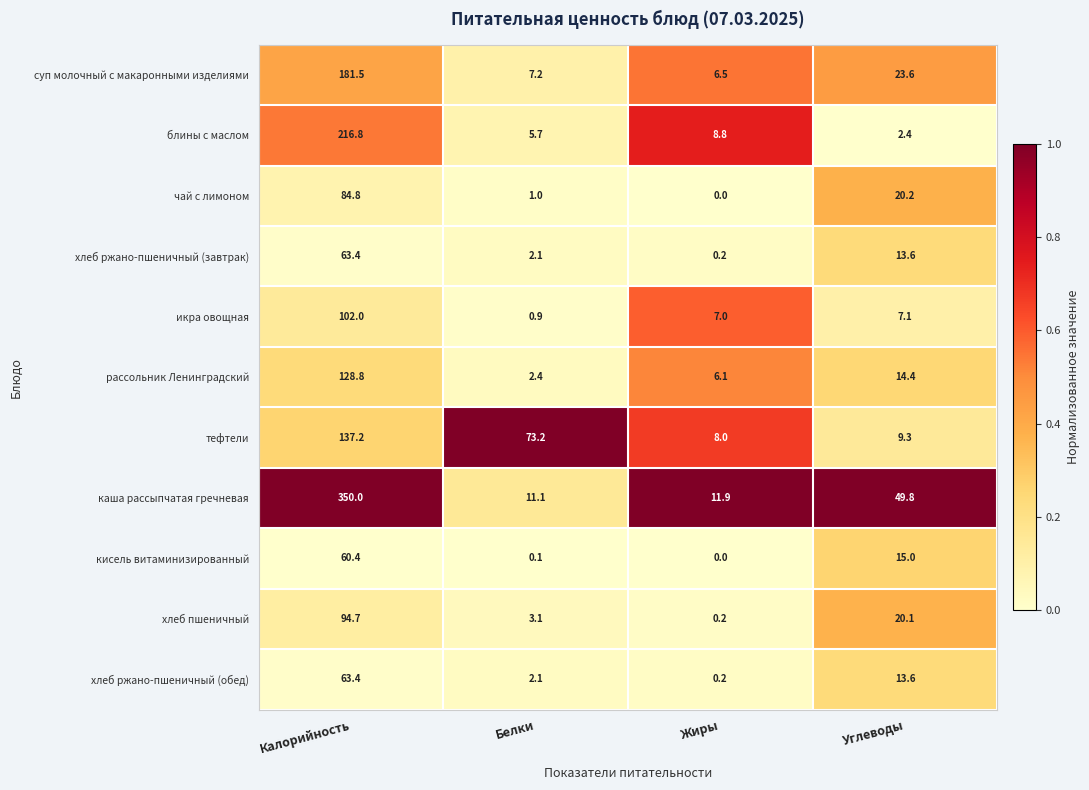

List the labels in order of каша рассыпчатая гречневая value, largest first.

Калорийность, Углеводы, Жиры, Белки